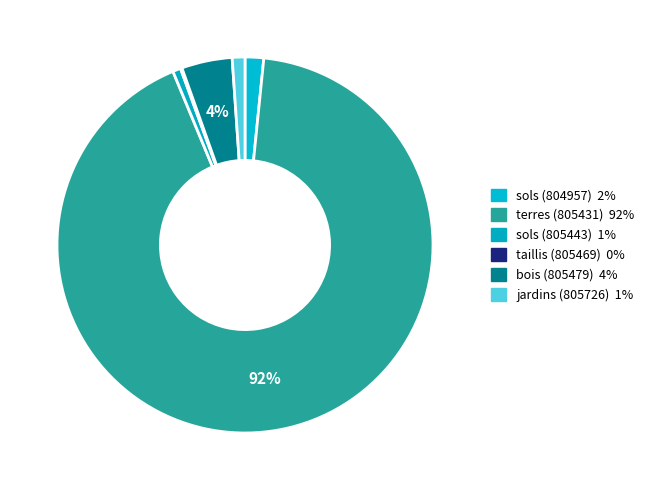

Count the number of slices in the pie.

6